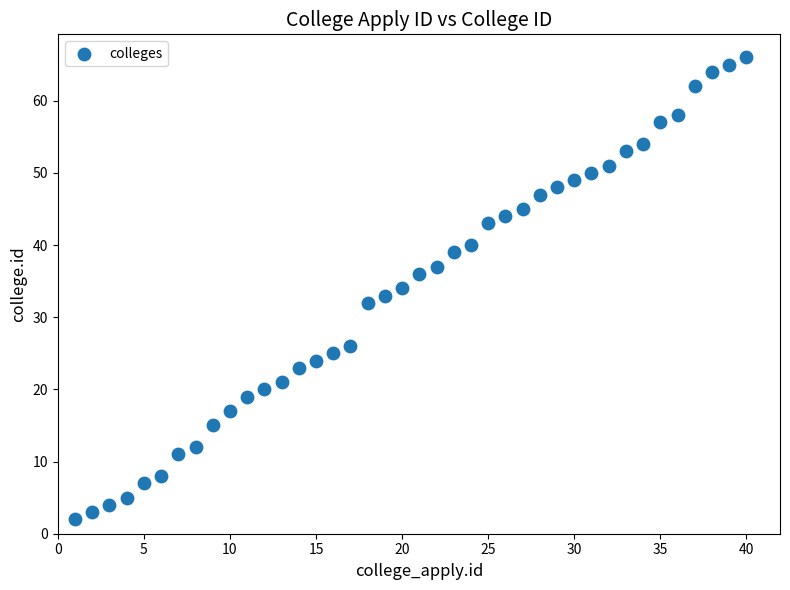

What is the range of X values (max minus min)?

39